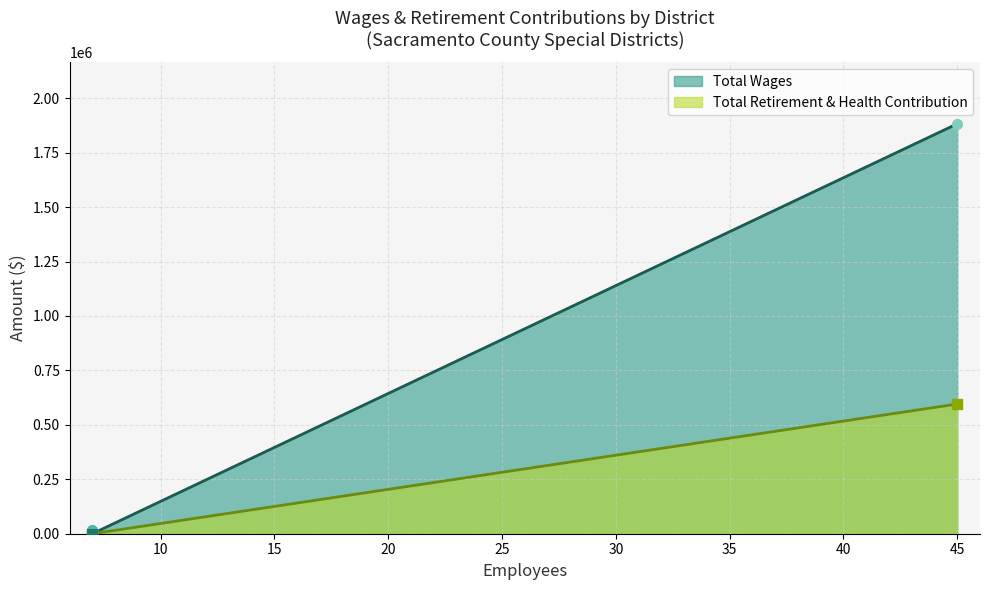

What is the total value across all series at 7?

17100